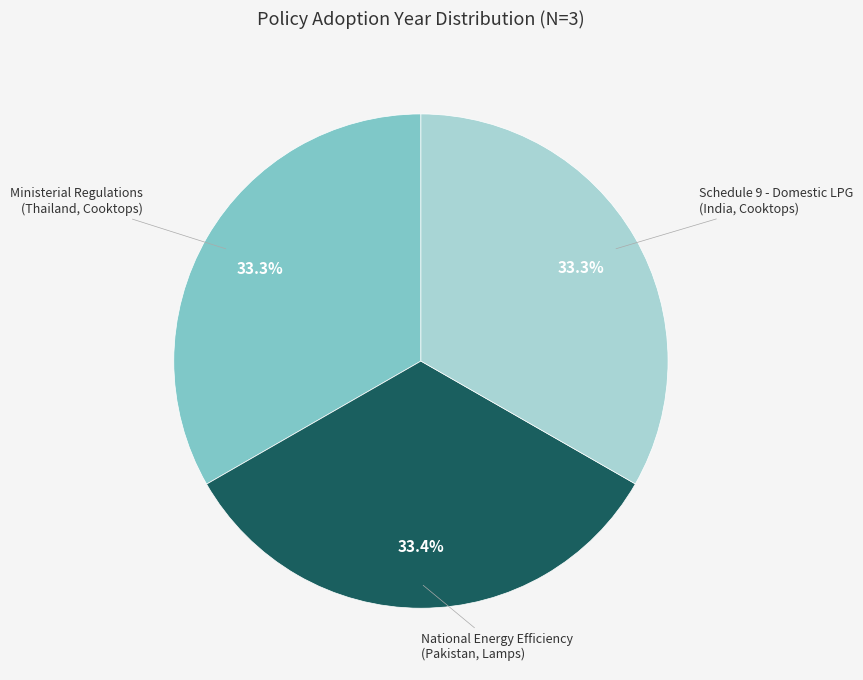

What is the ratio of the value at Schedule 9 - Domestic LPG (India, Cooktops) to the value at National Energy Efficiency (Pakistan, Lamps)?

1.0